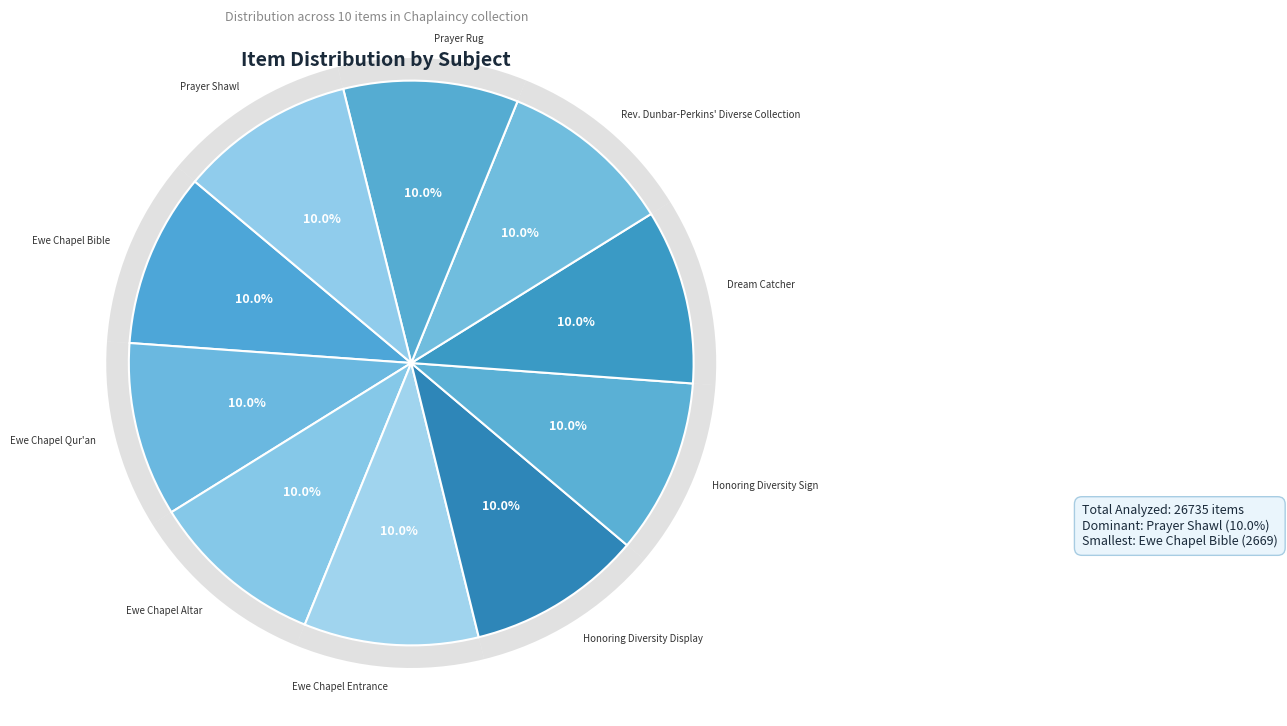

What is the ratio of the value at Ewe Chapel Qur'an to the value at Prayer Shawl?

1.0